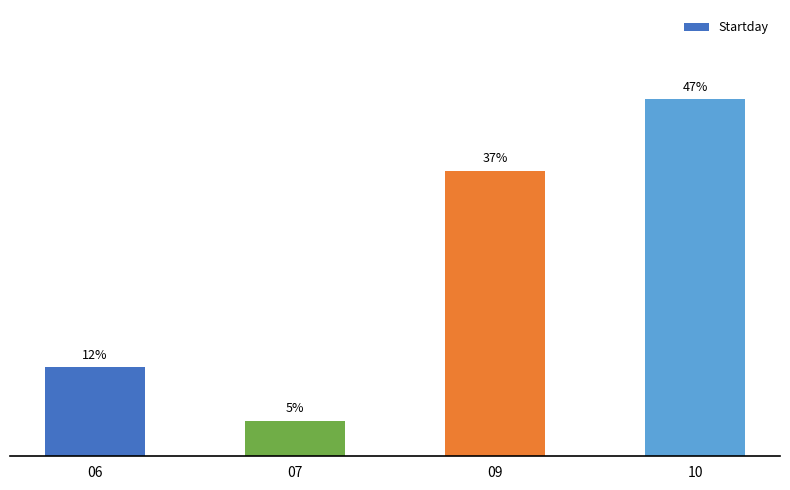

The chart shows a value of 2 at 06. True or false?

False